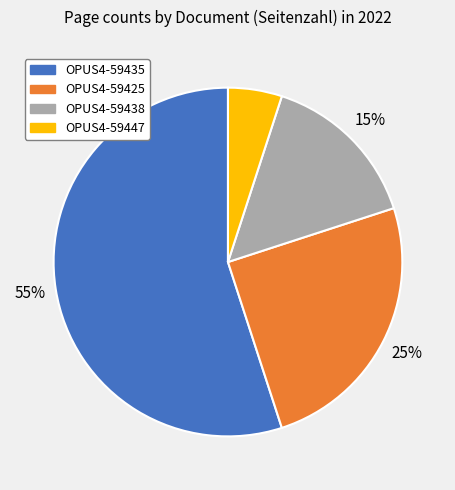

What percentage is the OPUS4-59435 slice, to the nearest percent?

55%